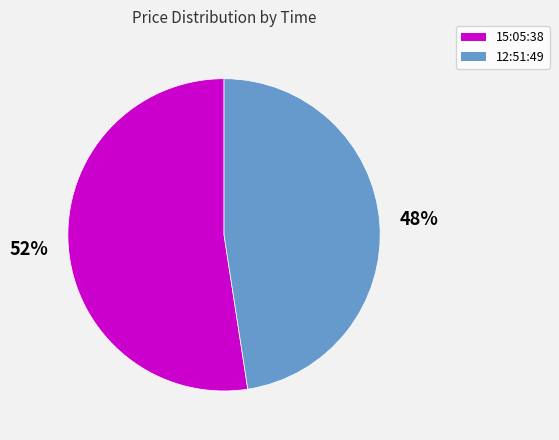

Which category has the smallest portion of the pie?

12:51:49